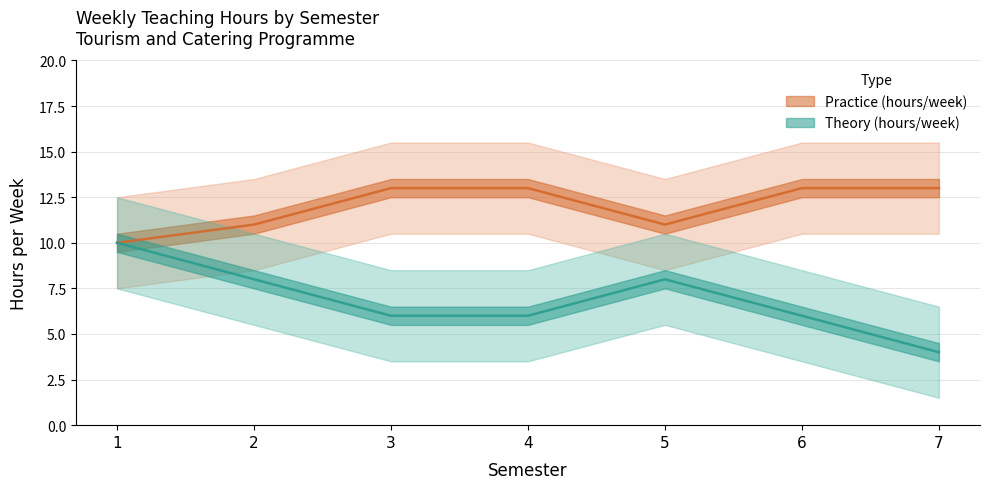

True or false: Practice (hours/week) has more than 0 points higher than both neighbors.

False